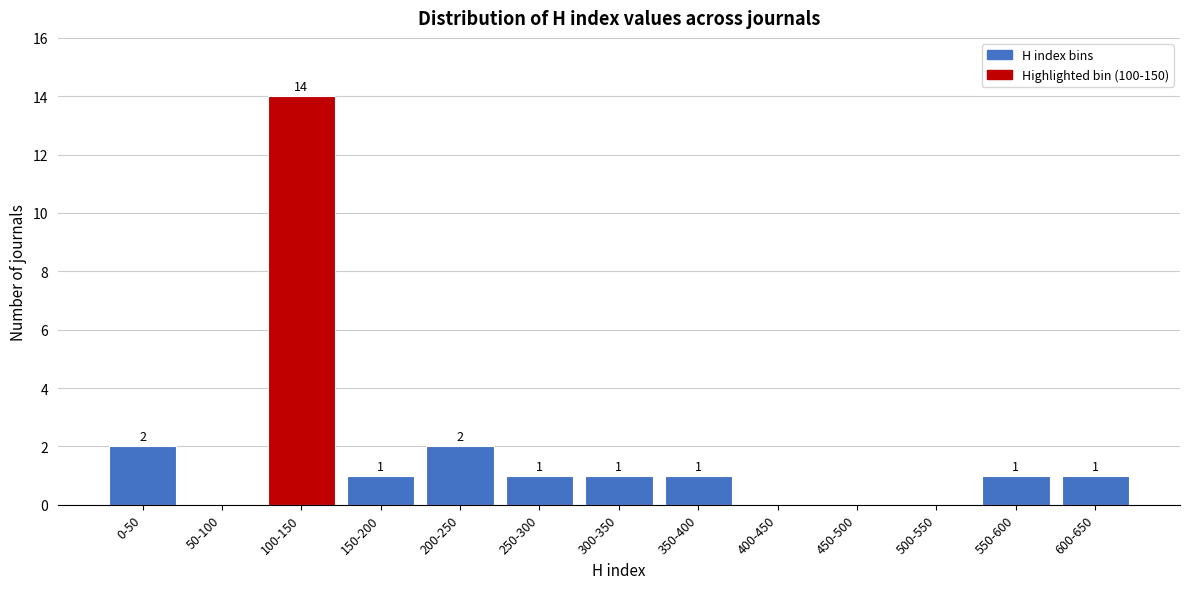

Reading left to right, list all the values displayed in this chart.

0-50=2	50-100=0	100-150=14	150-200=1	200-250=2	250-300=1	300-350=1	350-400=1	400-450=0	450-500=0	500-550=0	550-600=1	600-650=1